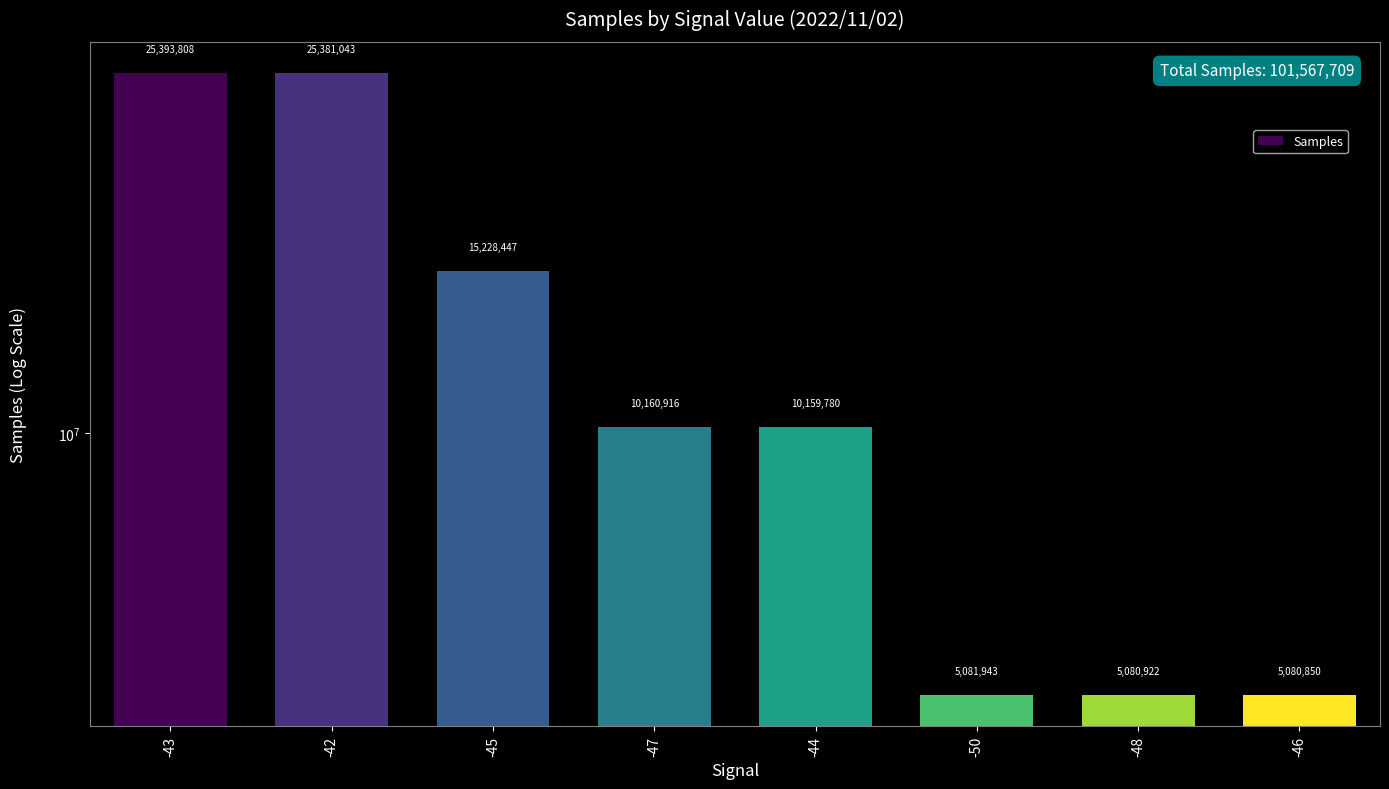

Rank the categories by value from lowest to highest.

-46, -48, -50, -44, -47, -45, -42, -43